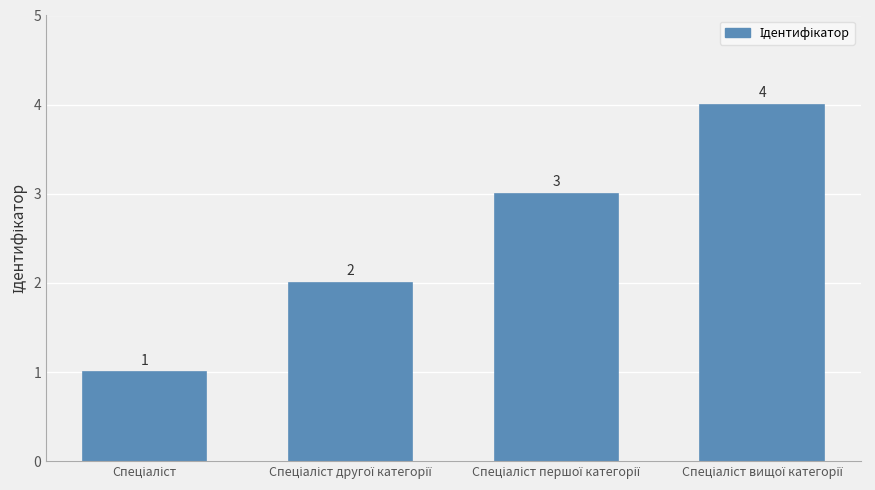

Are the bars horizontal?

No